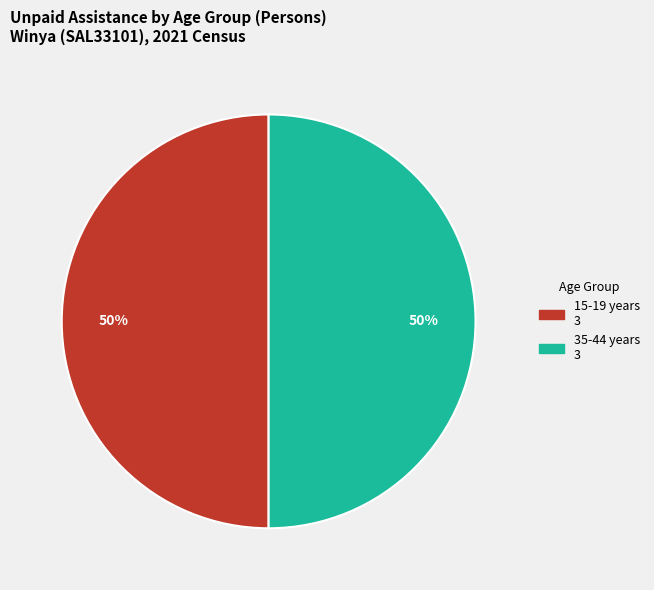

To the nearest percent, what is the average slice percentage?

50%